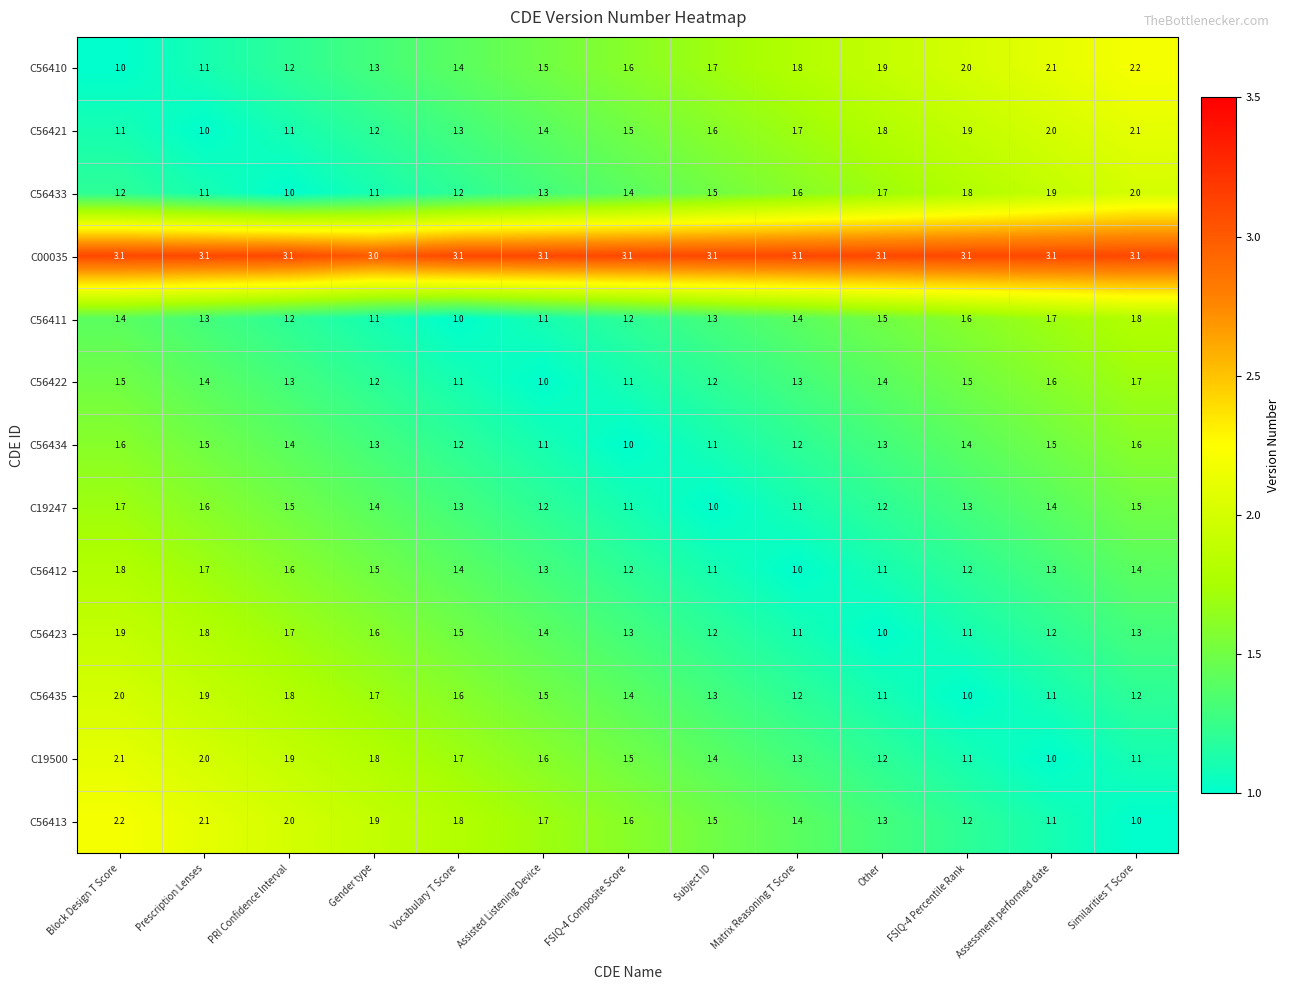

Where is C56422 nearest to the value 1?

Assisted Listening Device